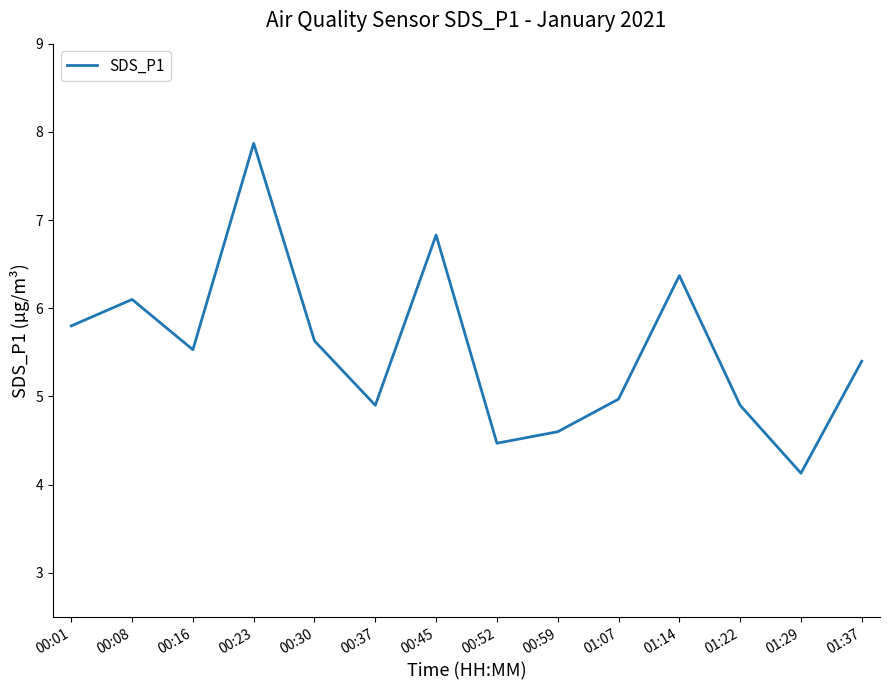

Reading left to right, transcribe all the data shown in this chart.

5.8	6.1	5.5	7.9	5.6	4.9	6.8	4.5	4.6	5.0	6.4	4.9	4.1	5.4